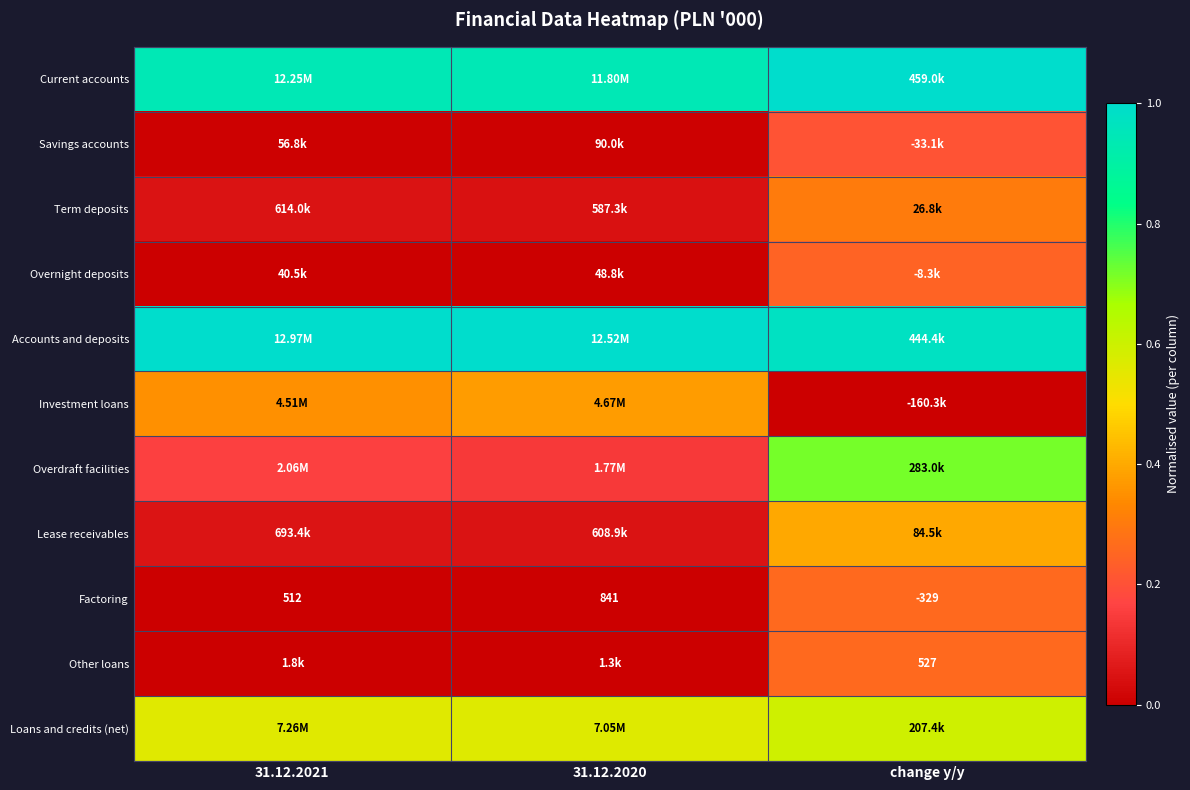

At which label does Factoring reach its minimum?

change y/y